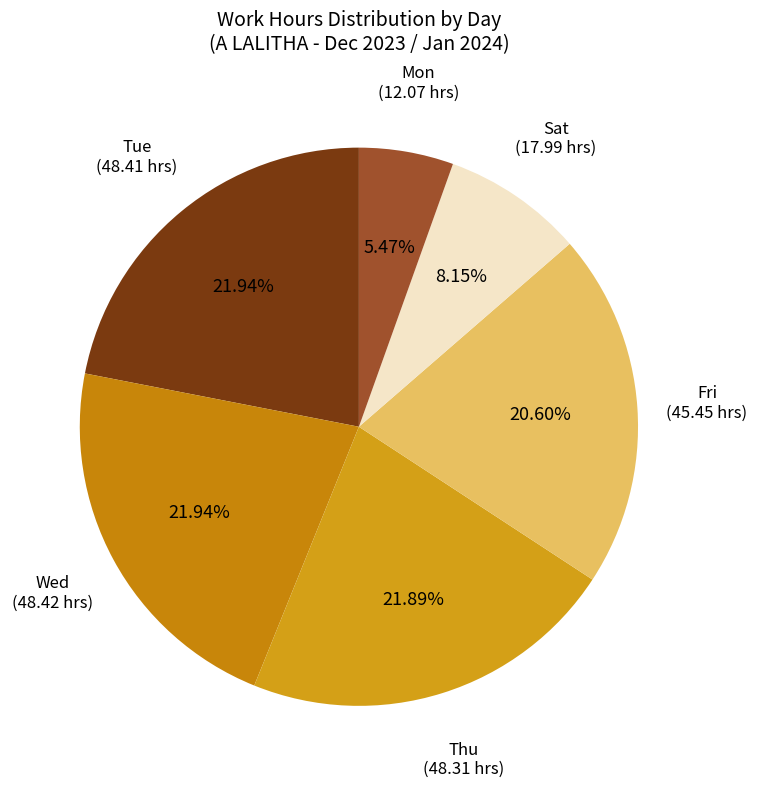

Count the number of slices in the pie.

6